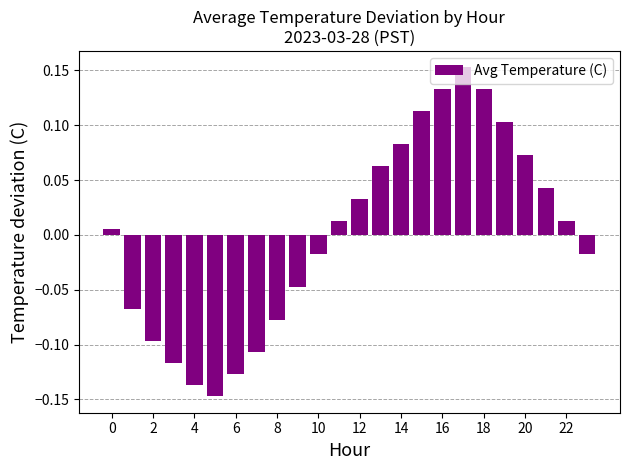

What is the difference between the maximum and minimum values?

0.3